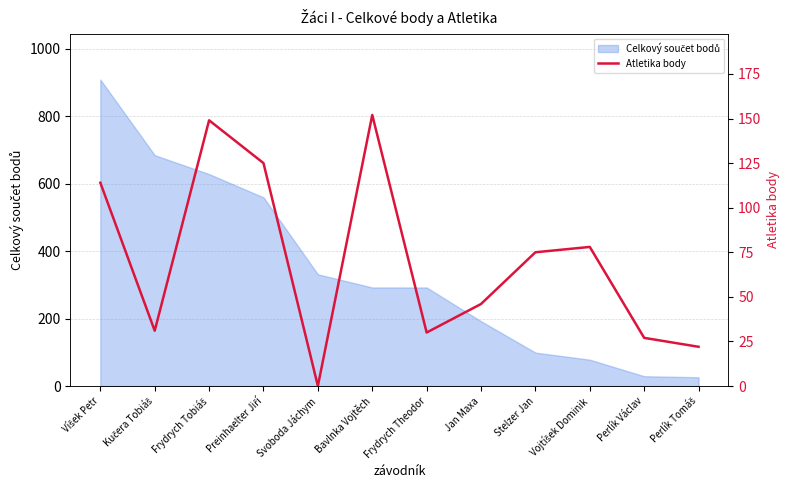

How many points are higher than both their immediate neighbors (excluding endpoints)?

3